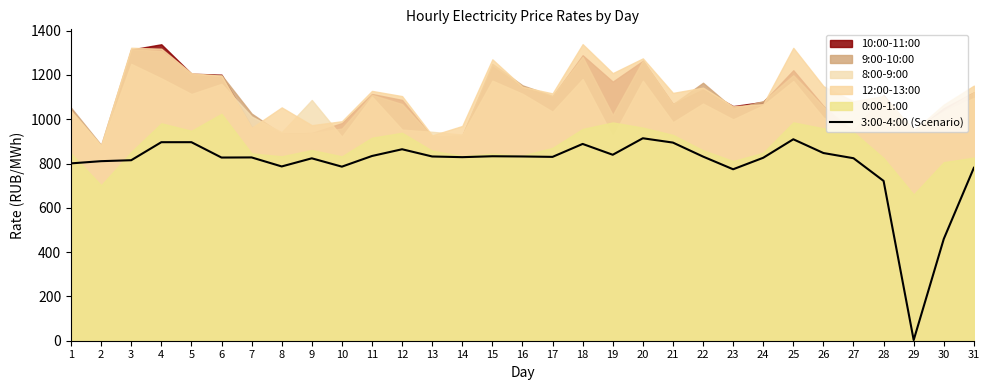

Reading left to right, what are all the values shown in this chart?

1=800.7	2=810.7	3=815.0	4=896.4	5=896.4	6=827.1	7=827.6	8=786.9	9=823.6	10=785.9	11=834.0	12=864.5	13=831.9	14=828.8	15=832.9	16=831.9	17=830.1	18=888.5	19=839.6	20=914.1	21=894.6	22=831.5	23=774.1	24=826.0	25=909.5	26=847.5	27=824.0	28=721.5	29=3.0	30=459.6	31=780.8